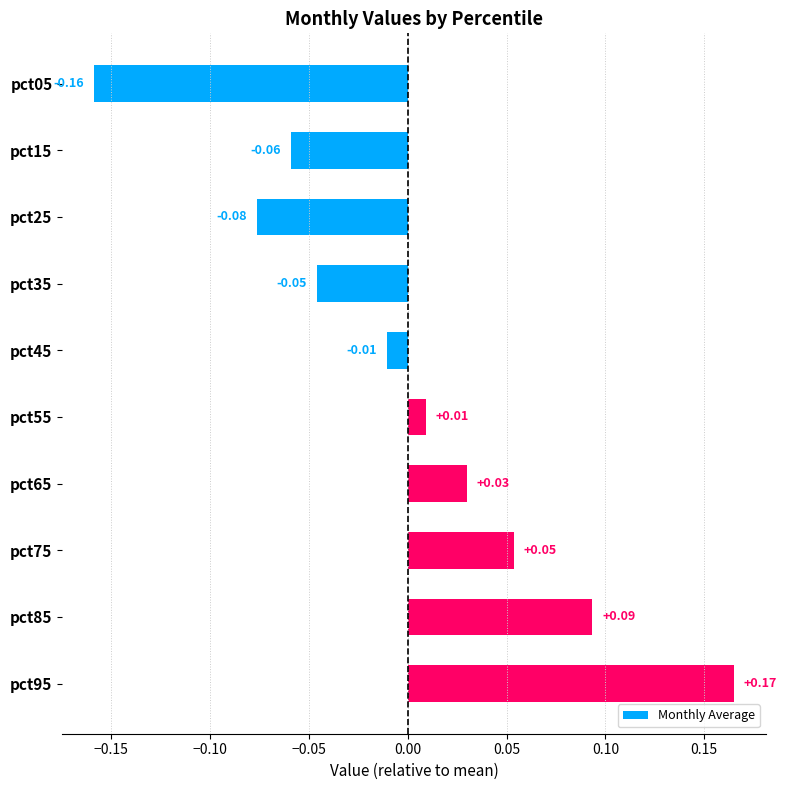

Which label corresponds to the largest value in the chart?

pct95